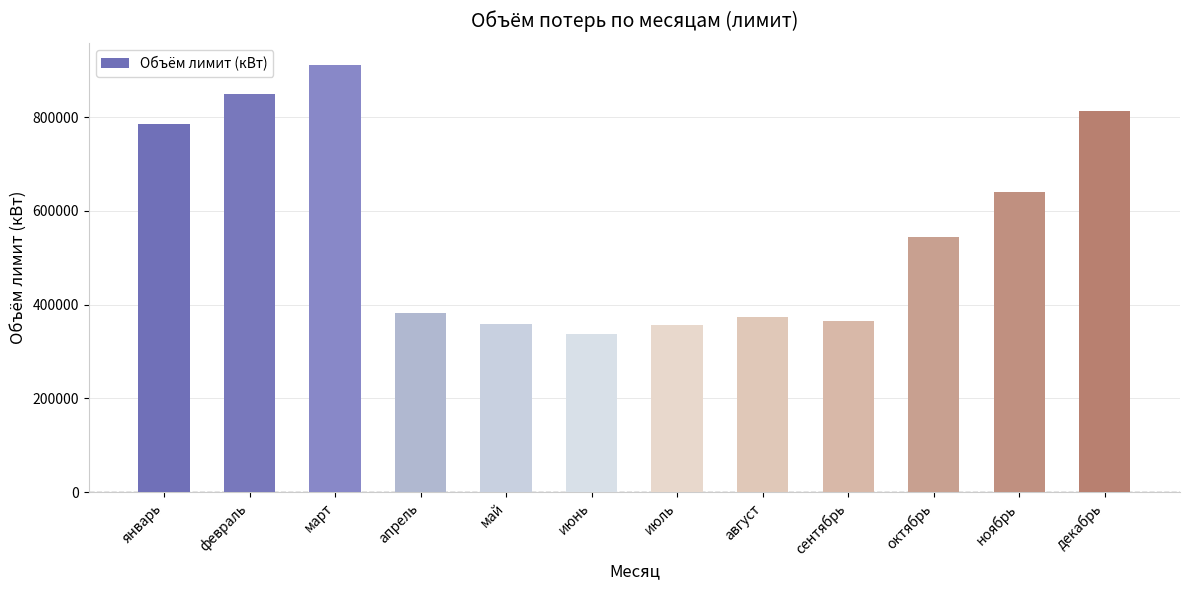

What is the sum of the values at февраль and март?

1761936